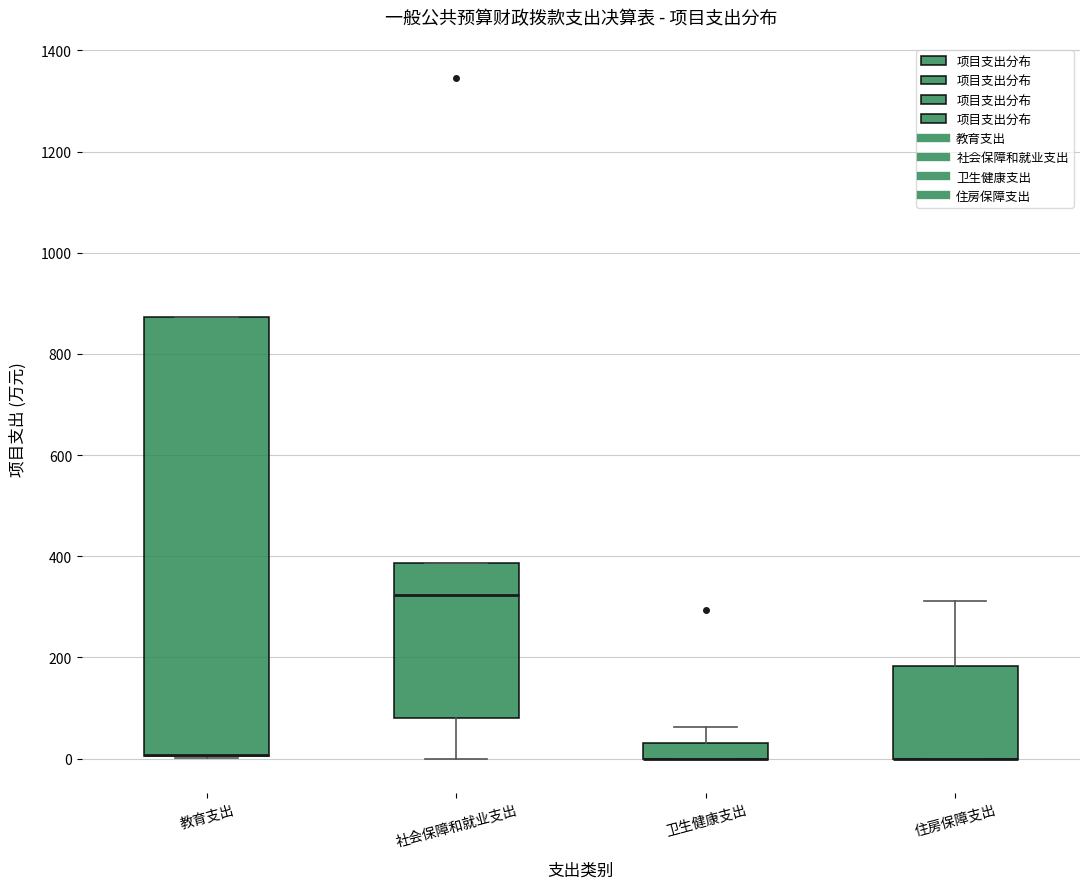

Comparing the boxes themselves (not the whiskers), which one is the tallest?

教育支出